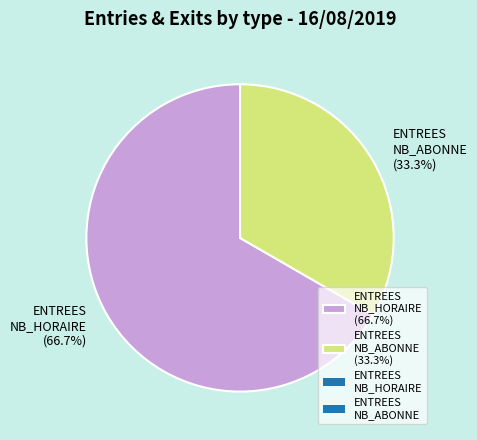

Rank the categories by value from highest to lowest.

ENTREES NB_HORAIRE (66.7%), ENTREES NB_ABONNE (33.3%)